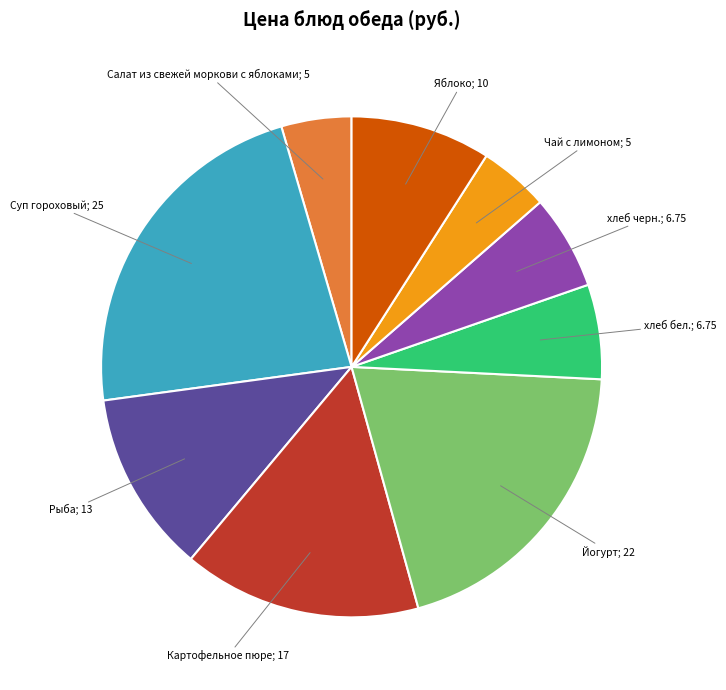

Does any single category account for the majority?

No